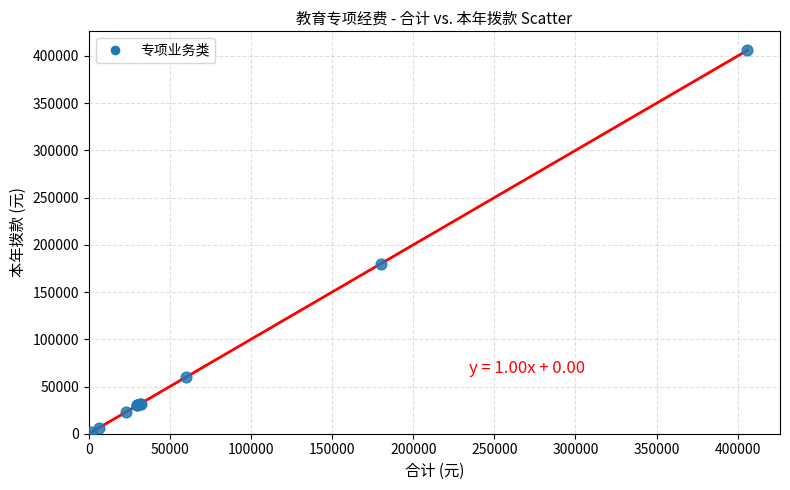

What Y value in the scatter plot is closest to 203750?

180000